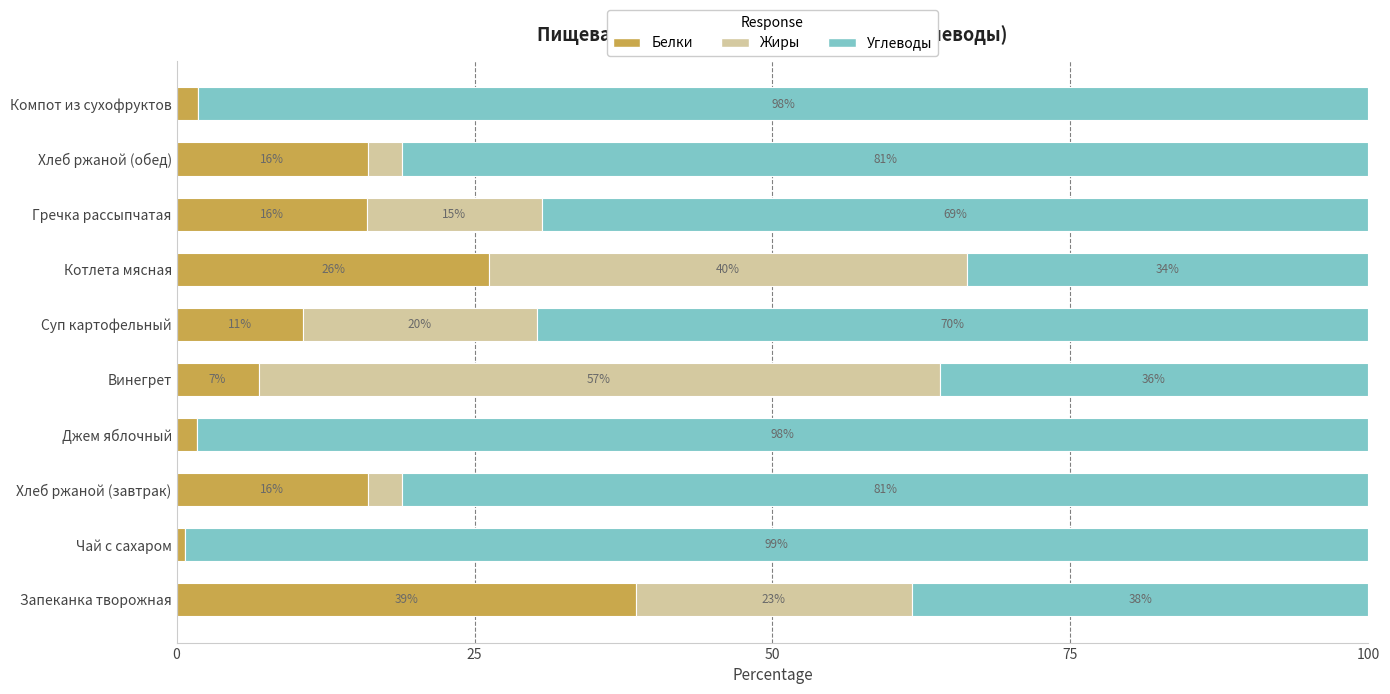

True or false: Белки has a value of 16.0 at Хлеб ржаной (обед).

True